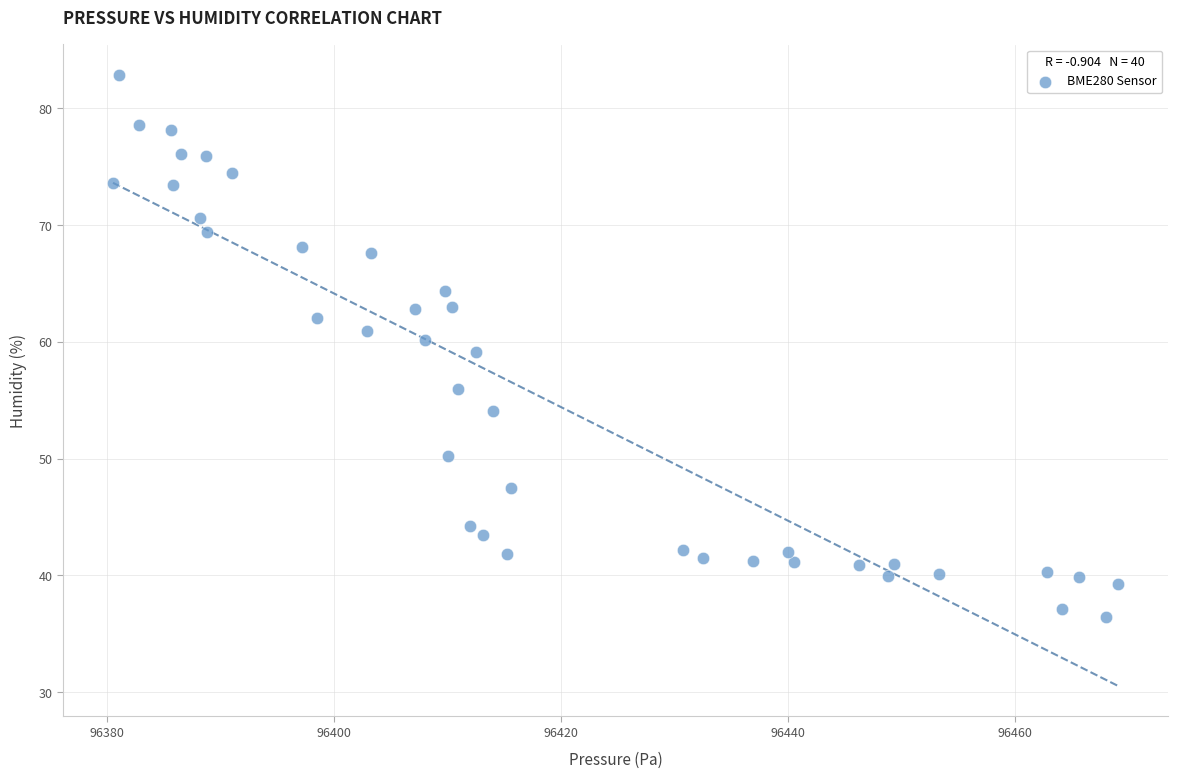

What is the range of X values (max minus min)?

88.5